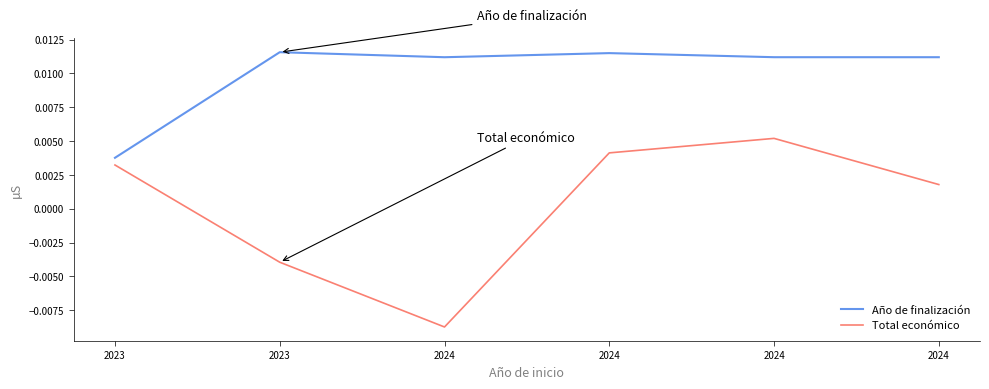

Count the number of data series in this chart.

2